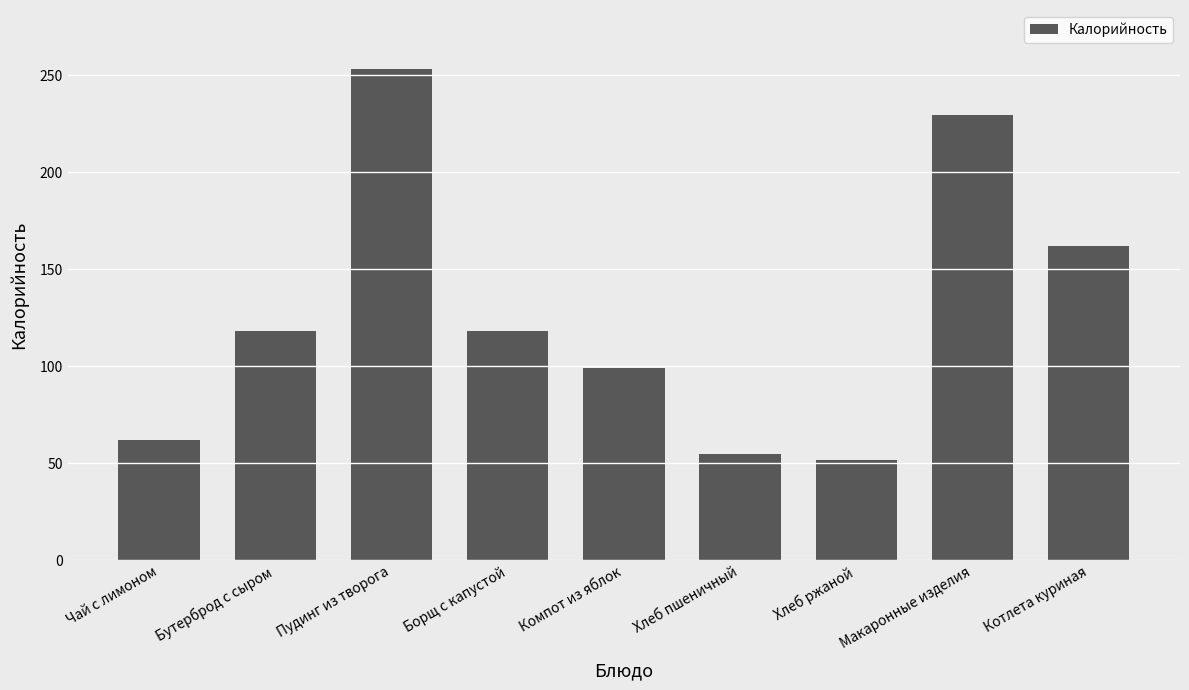

Which has a higher value, Котлета куриная or Хлеб пшеничный?

Котлета куриная